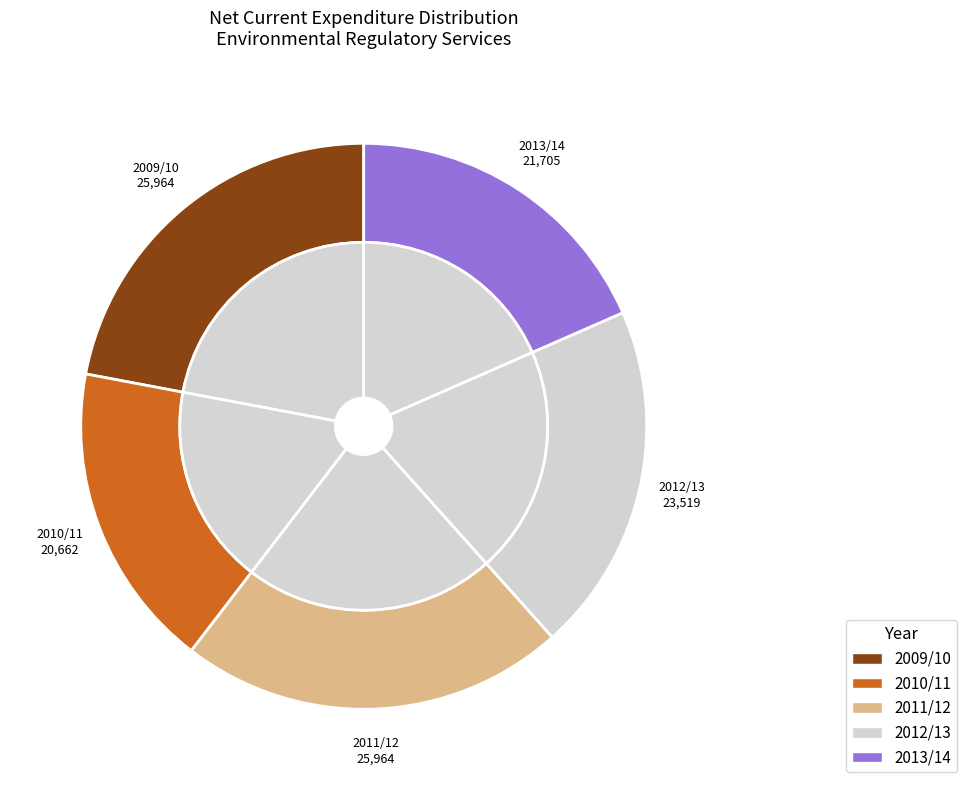

Rank the categories by value from highest to lowest.

2009/10, 2011/12, 2012/13, 2013/14, 2010/11